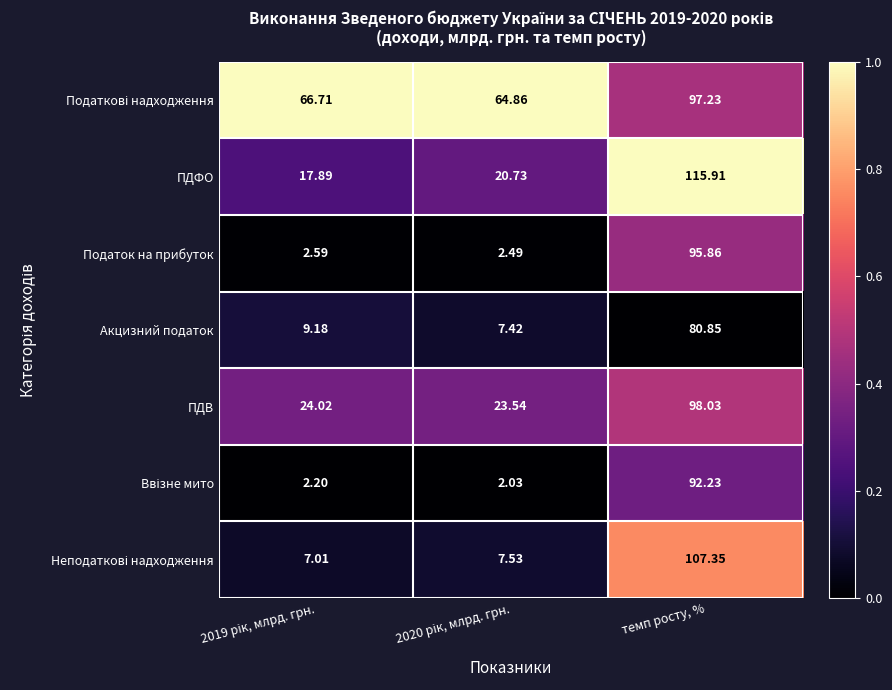

At which label does Акцизний податок reach its peak?

темп росту, %